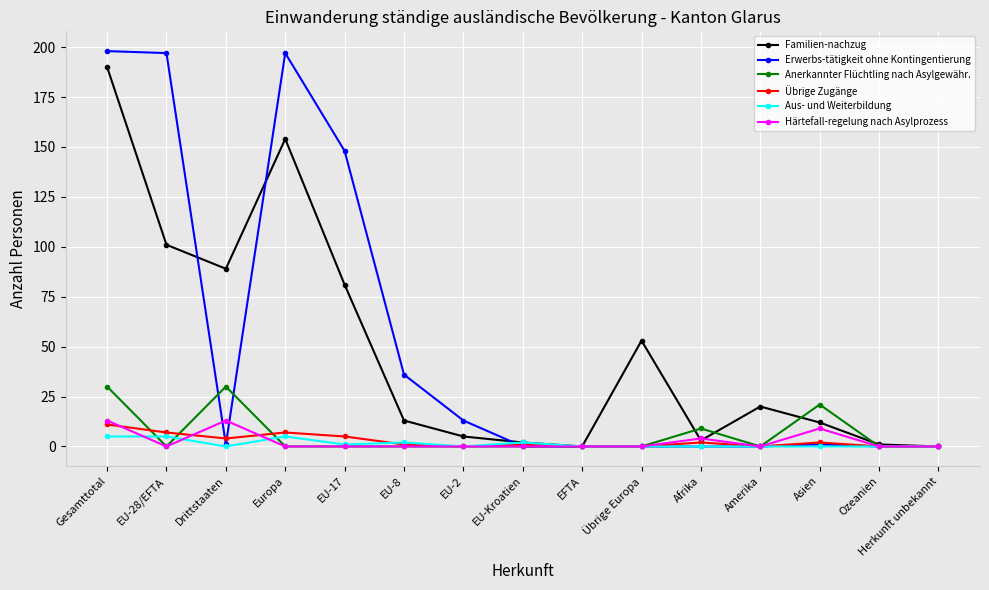

What is the total value across all series at EU-2?

18